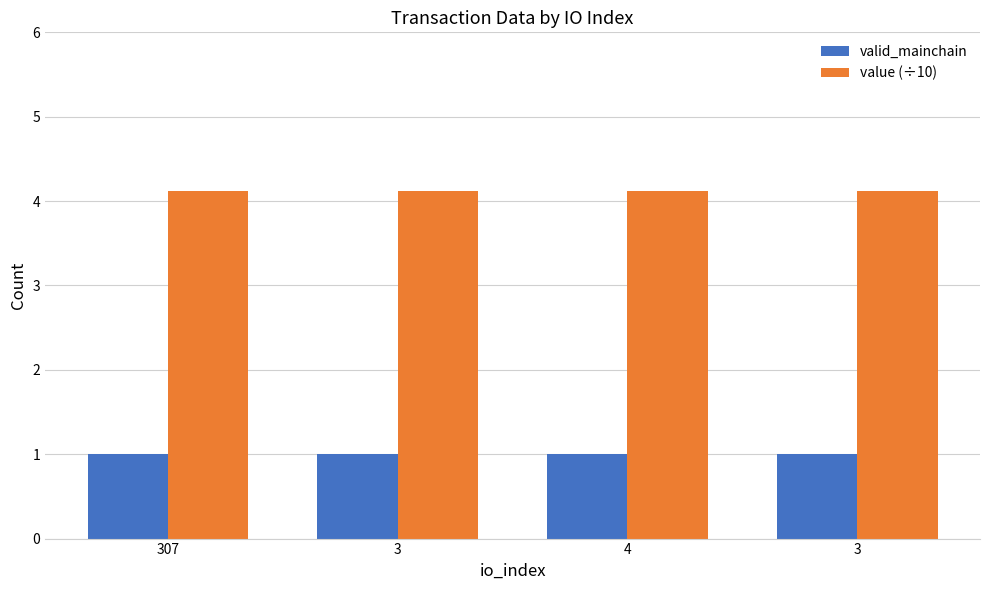

What are all the series names shown in the legend?

valid_mainchain, value (÷10)